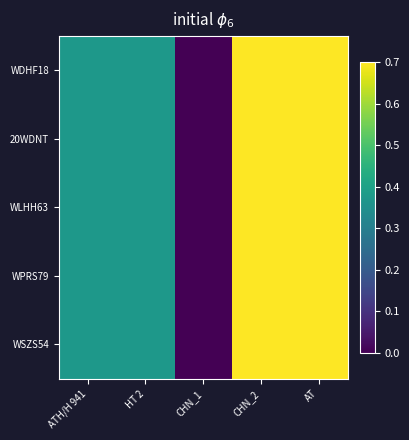

Which series has the widest spread of values?

WDHF18